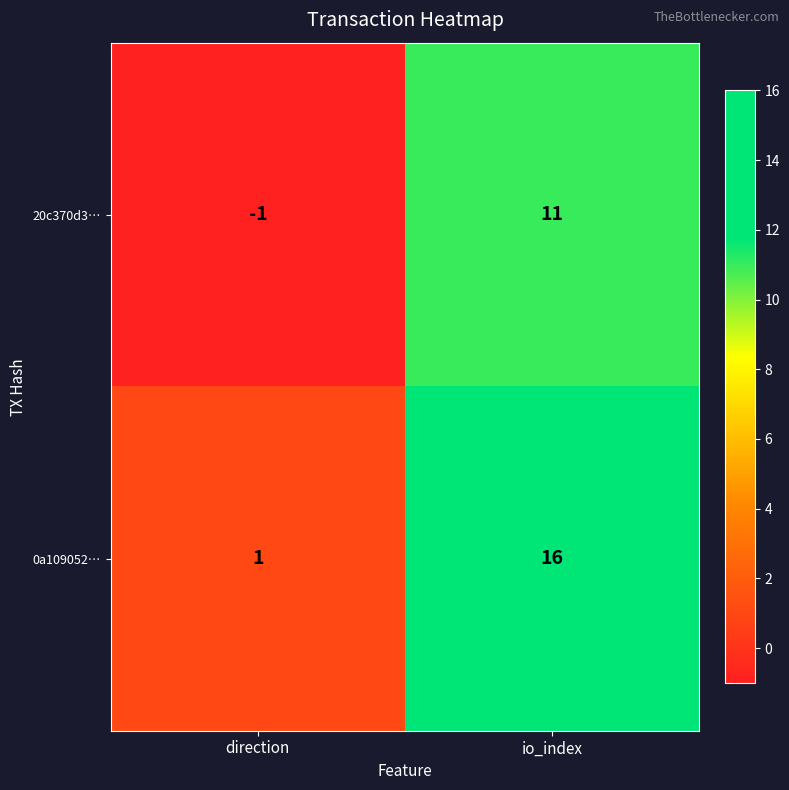

Which series has the largest range (max minus min)?

0a109052…